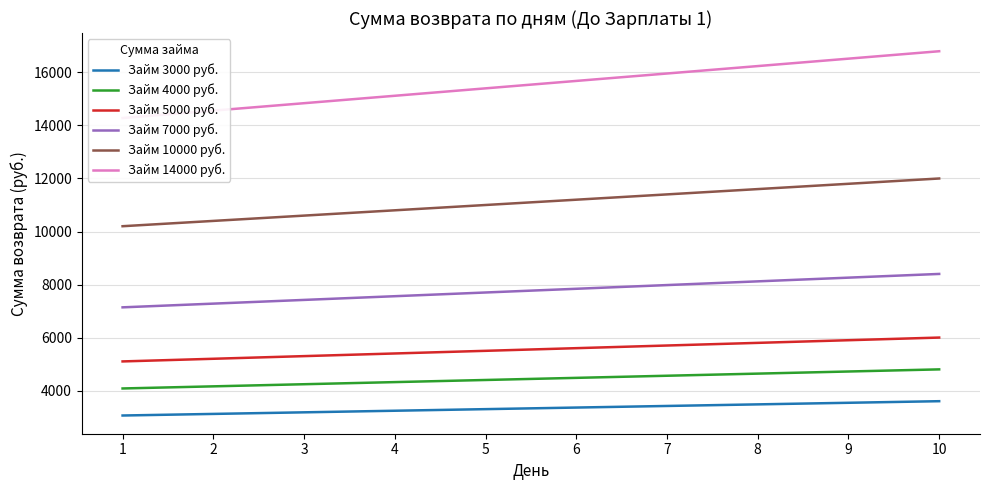

True or false: Займ 5000 руб. has more than 2 interior local peaks.

False